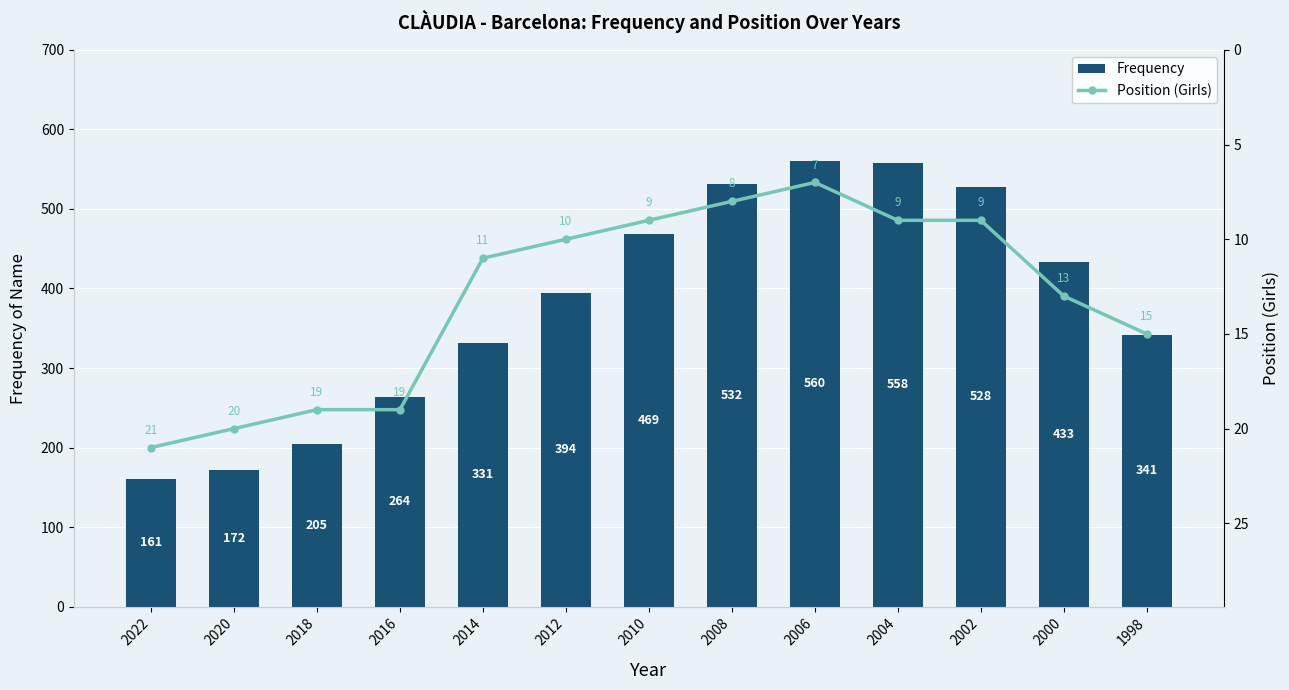

What is the difference between the Frequency values at 2012 and 1998?

53